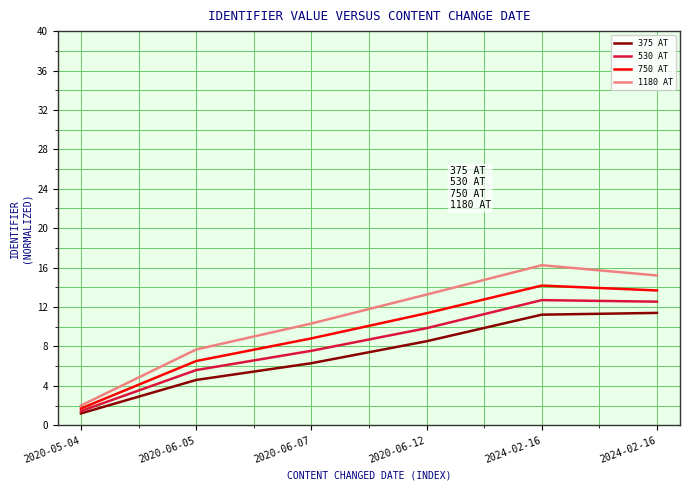

Is this an area chart (filled region under the line)?

No